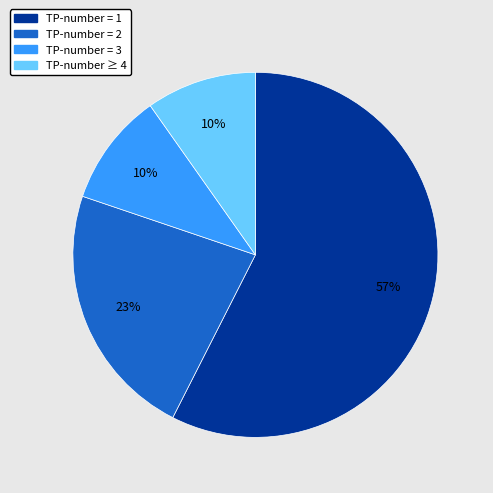

To the nearest percent, what is the average slice percentage?

25%